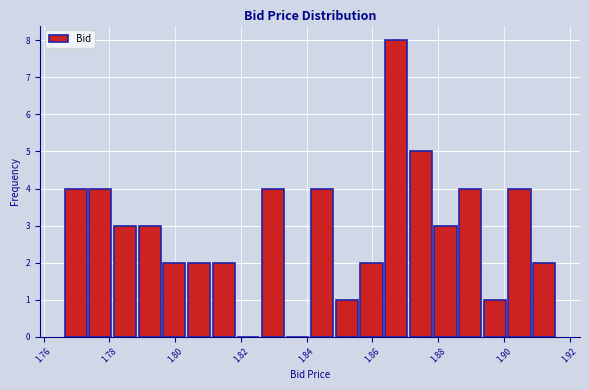

Read against the x-axis, roughly where is the centre of the tallest bar?

1.868